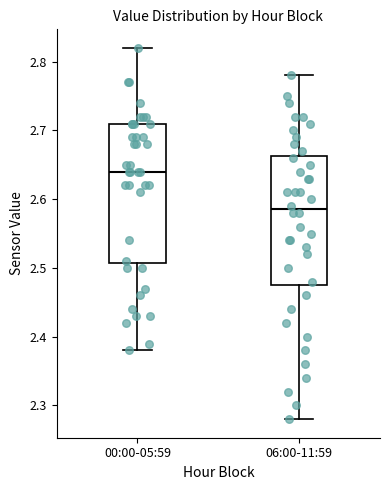

Reading left to right, read every box against the y-axis: the position of its median line, the range the box covers, and the ends of its whiskers. The values are not printed on the chart, so give them approximately, as read against the axis.

00:00-05:59: median 2.64, box 2.51 to 2.71, whiskers 2.38 to 2.82
06:00-11:59: median 2.59, box 2.48 to 2.66, whiskers 2.28 to 2.78